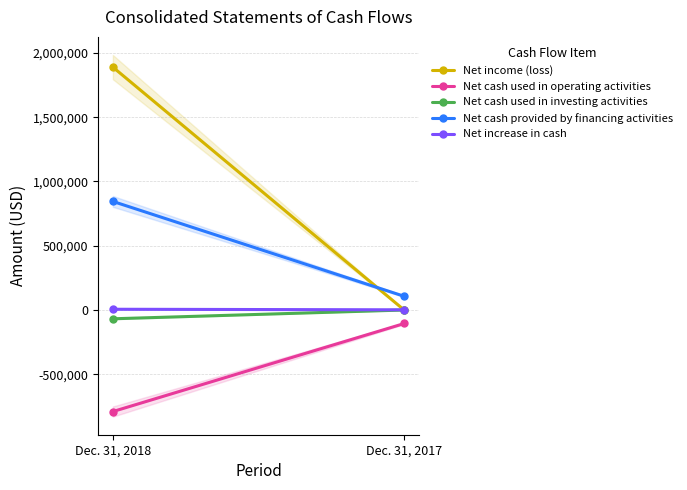

What is the approximate value of Net cash used in operating activities at Dec. 31, 2018, to the nearest 10?

-790330